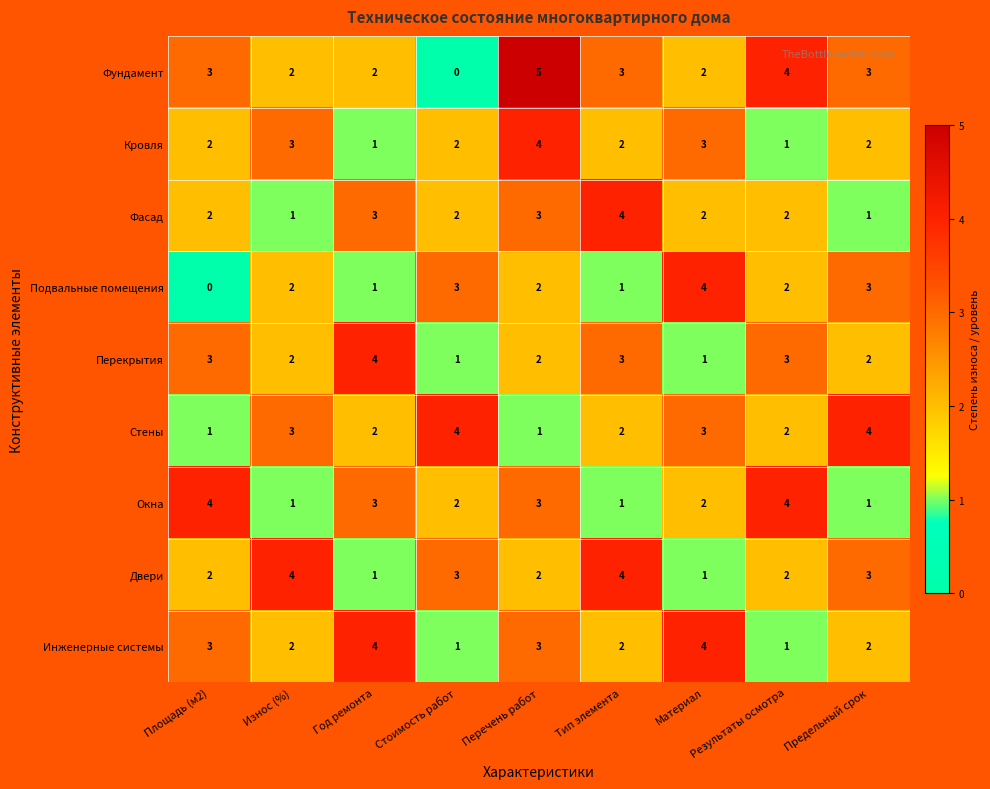

What is the greatest value displayed?

5